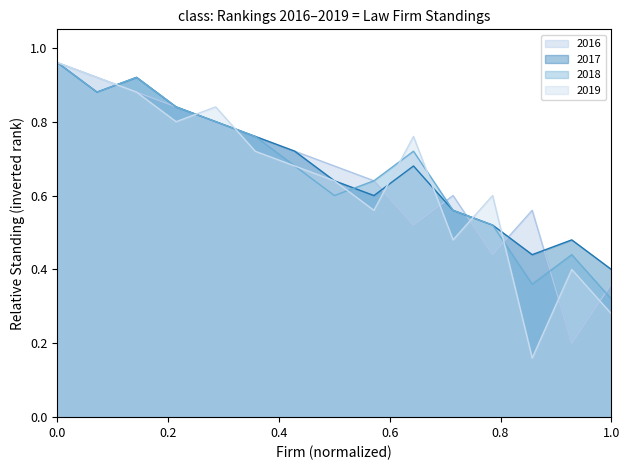

In 2019, how many points are lower than both neighbors (excluding endpoints)?

4